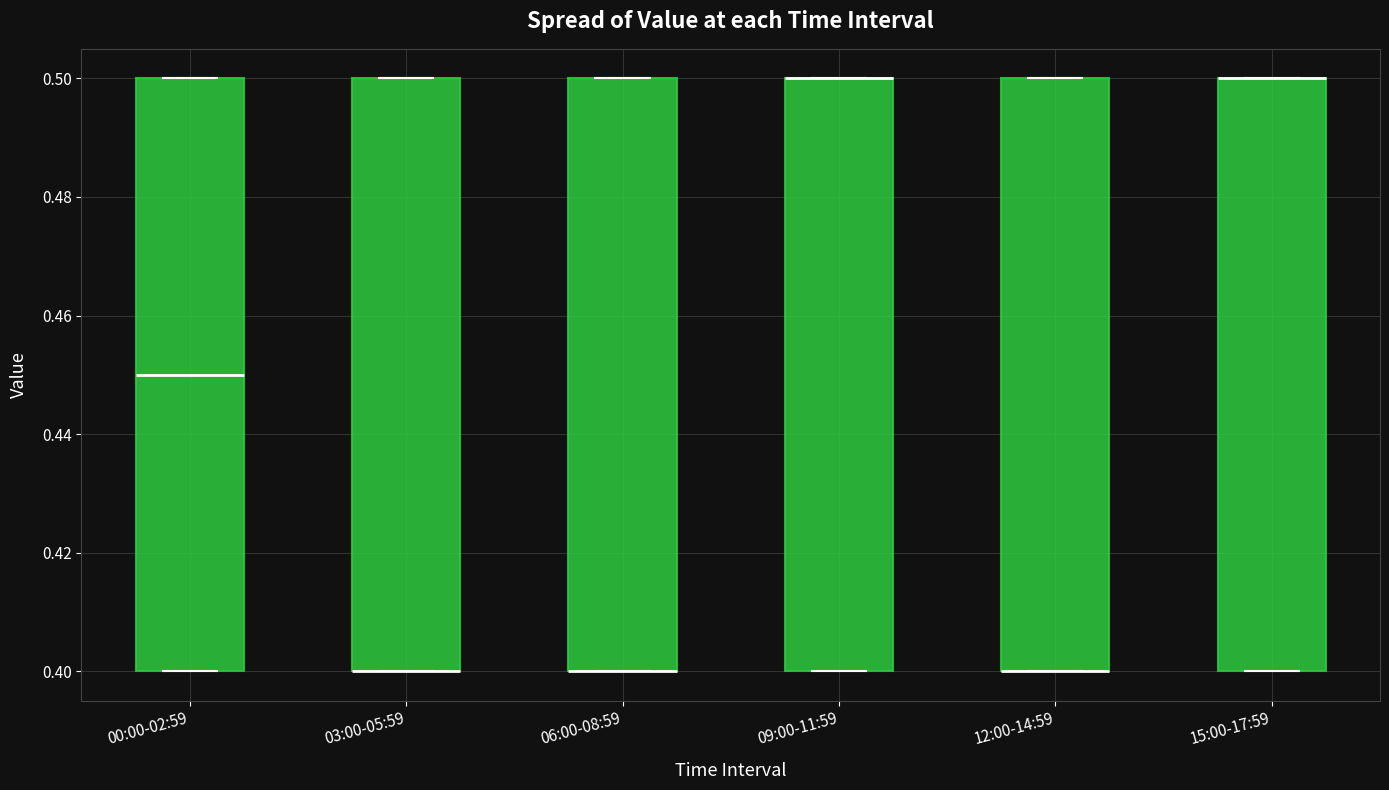

Reading left to right, read every box against the y-axis: the position of its median line, the range the box covers, and the ends of its whiskers. The values are not printed on the chart, so give them approximately, as read against the axis.

00:00-02:59: median 0.45, box 0.40 to 0.50, whiskers 0.40 to 0.50
03:00-05:59: median 0.40 (drawn on the box's lower edge), box 0.40 to 0.50, whiskers 0.40 to 0.50
06:00-08:59: median 0.40 (drawn on the box's lower edge), box 0.40 to 0.50, whiskers 0.40 to 0.50
09:00-11:59: median 0.50 (drawn on the box's upper edge), box 0.40 to 0.50, whiskers 0.40 to 0.50
12:00-14:59: median 0.40 (drawn on the box's lower edge), box 0.40 to 0.50, whiskers 0.40 to 0.50
15:00-17:59: median 0.50 (drawn on the box's upper edge), box 0.40 to 0.50, whiskers 0.40 to 0.50